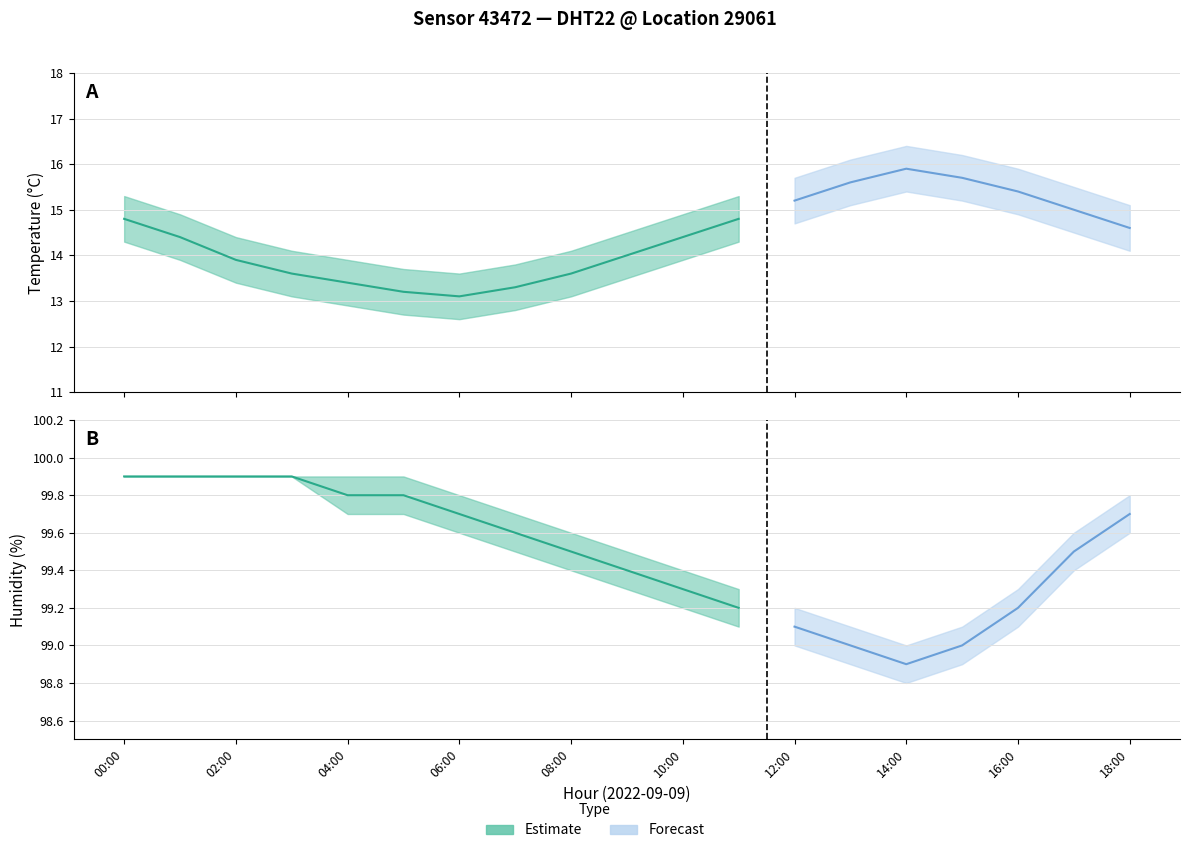

True or false: temp_lower and temp_upper intersect in this chart.

False